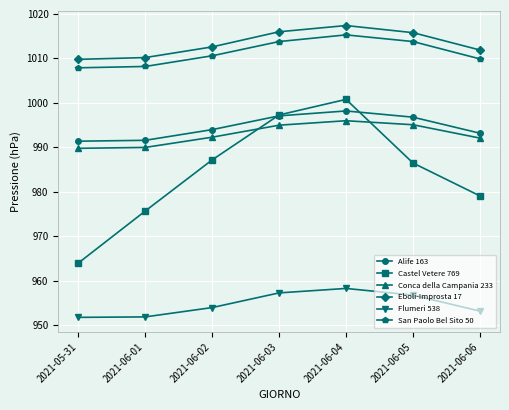

What are all the series names shown in the legend?

Alife 163, Castel Vetere 769, Conca della Campania 233, Eboli-Improsta 17, Flumeri 538, San Paolo Bel Sito 50